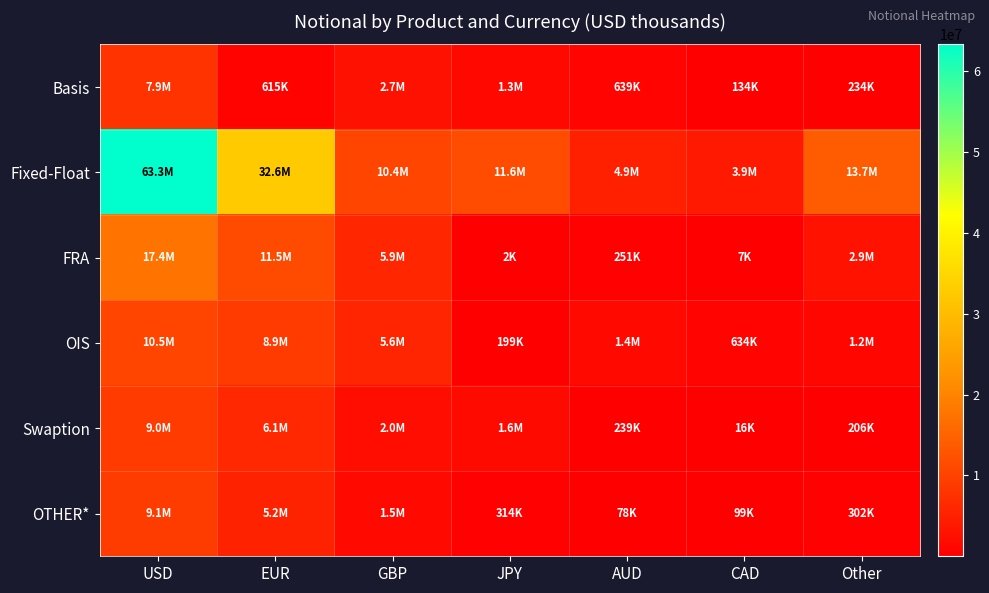

Reading right to left, what are all the values shown in this chart?

Basis: Other=234317	CAD=134110	AUD=638620	JPY=1254743	GBP=2677338	EUR=615228	USD=7918538
Fixed-Float: Other=13739274	CAD=3857072	AUD=4880912	JPY=11607551	GBP=10443388	EUR=32560233	USD=63342481
FRA: Other=2914716	CAD=6980	AUD=251058	JPY=1914	GBP=5868975	EUR=11506934	USD=17443143
OIS: Other=1199396	CAD=634088	AUD=1439492	JPY=198853	GBP=5597052	EUR=8928350	USD=10456369
Swaption: Other=205631	CAD=16147	AUD=238685	JPY=1610294	GBP=1994606	EUR=6115024	USD=9012225
OTHER*: Other=301817	CAD=98844	AUD=77680	JPY=314396	GBP=1477122	EUR=5207180	USD=9052524